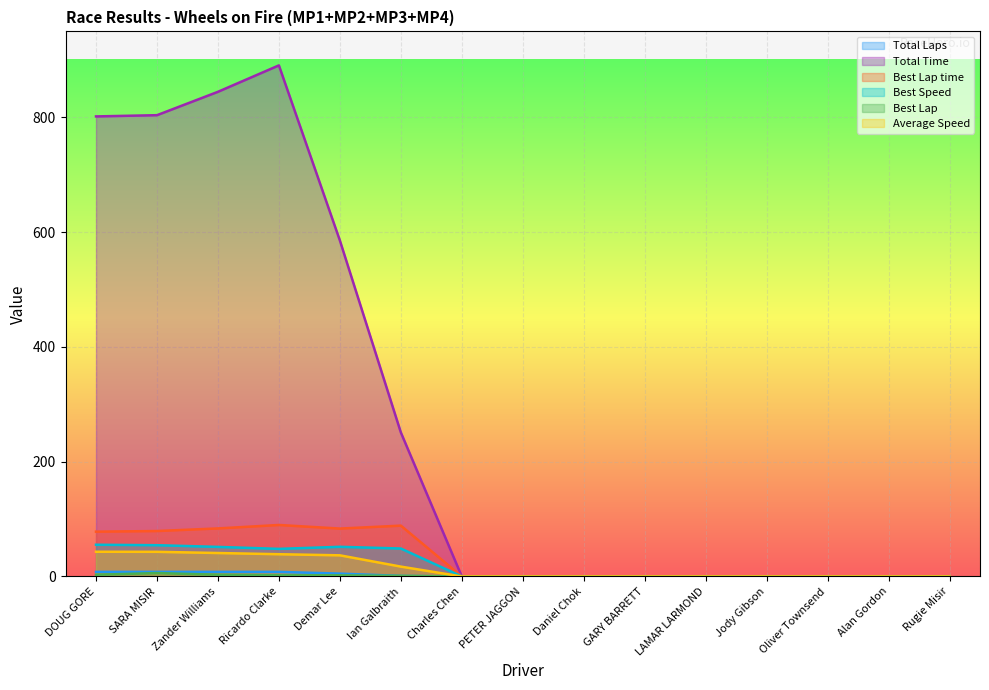

At how many categories does at least one series exceed 689?

4